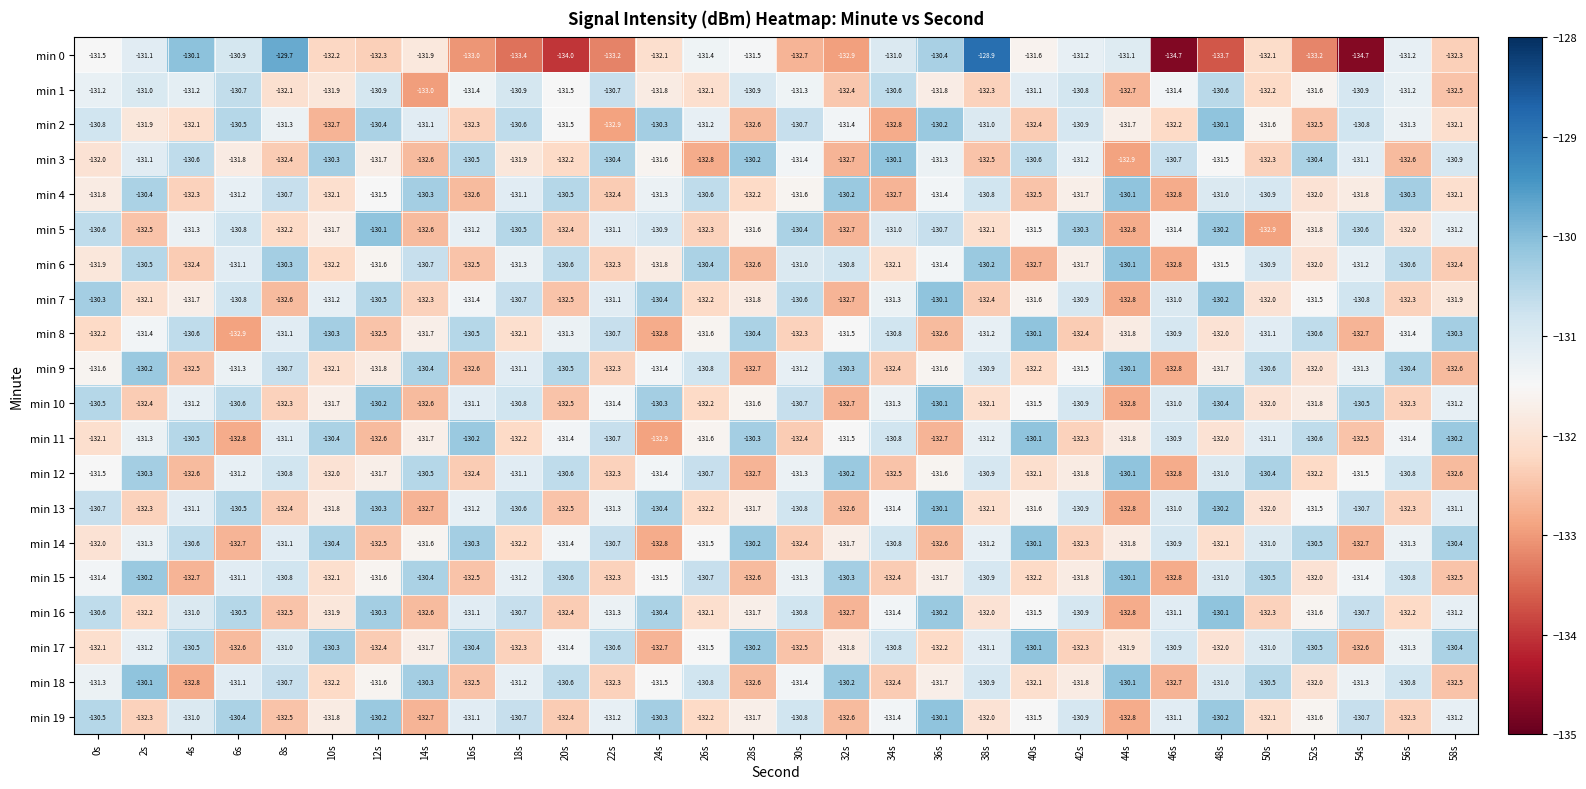

True or false: min 15 has a value of -130.1 at 44s.

True